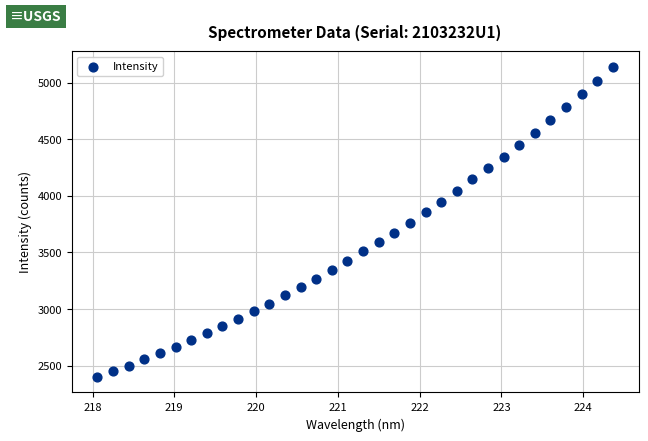

What is the range of X values (max minus min)?

6.3